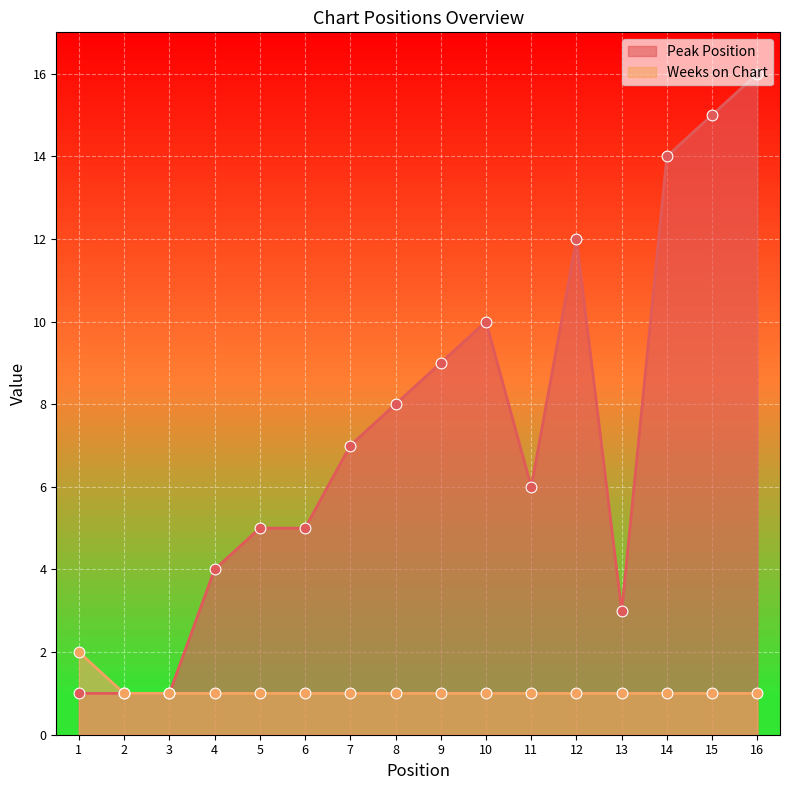

Which series has the largest total across all categories?

Peak Position